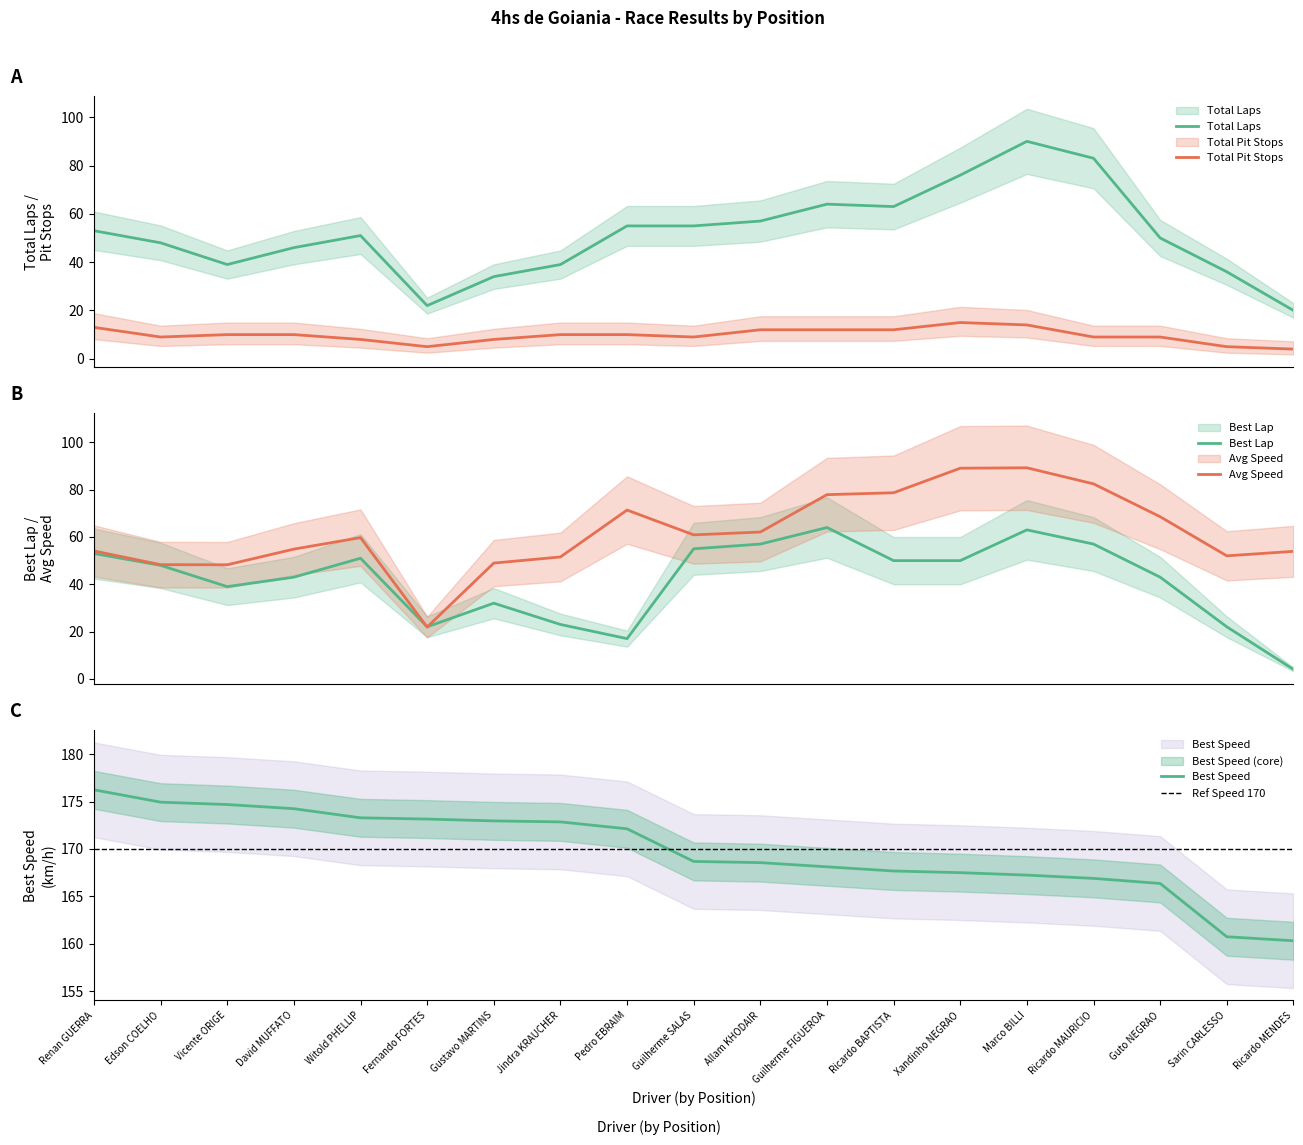

At which category is the sum across all series the highest?

Marco BILLI